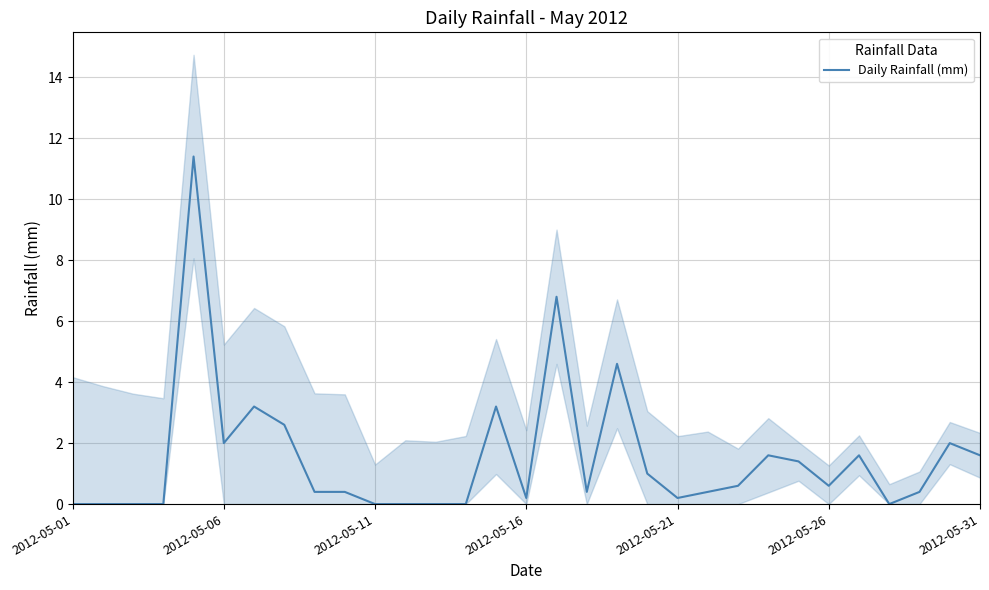

Does the chart display data point markers on the line(s)?

No